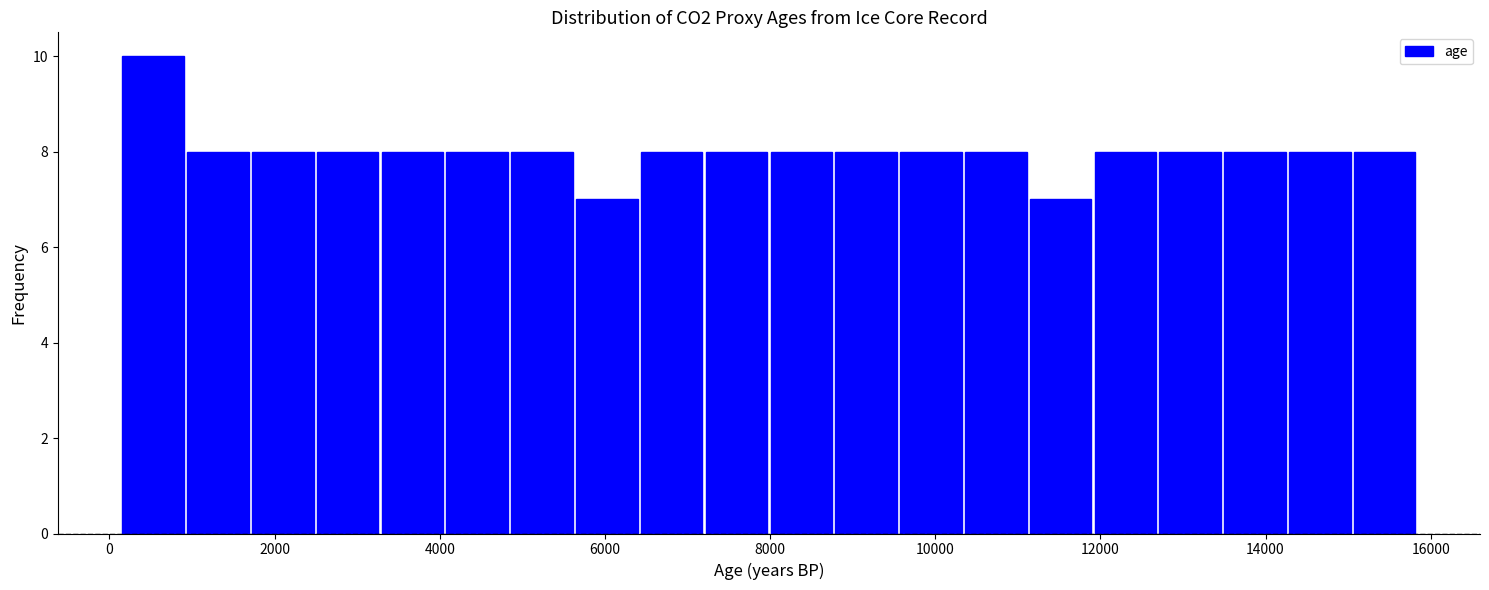

Read against the x-axis, roughly where is the centre of the tallest bar?

600